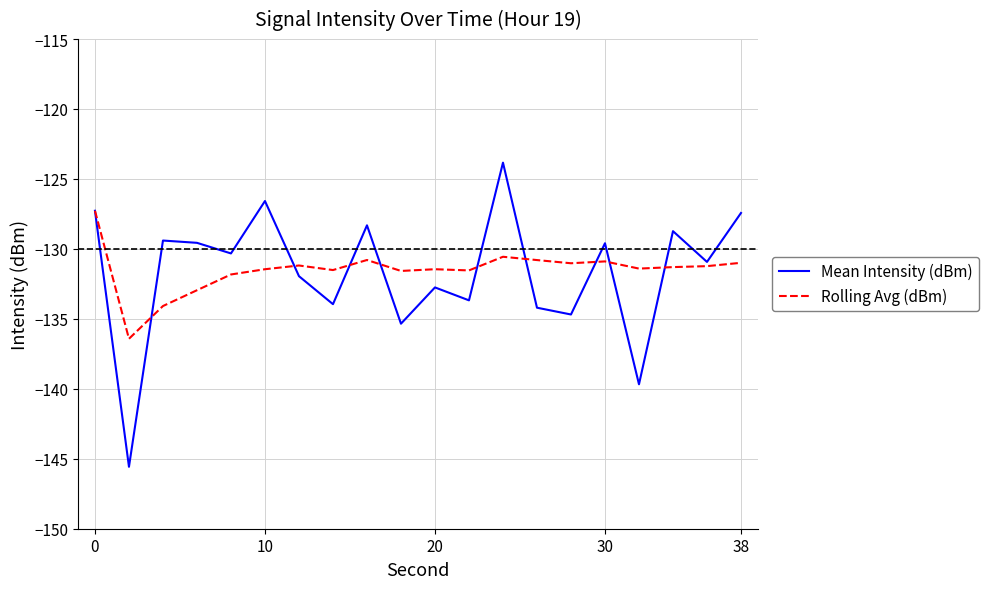

List the series in order of their peak value, lowest first.

Rolling Avg (dBm), Mean Intensity (dBm)